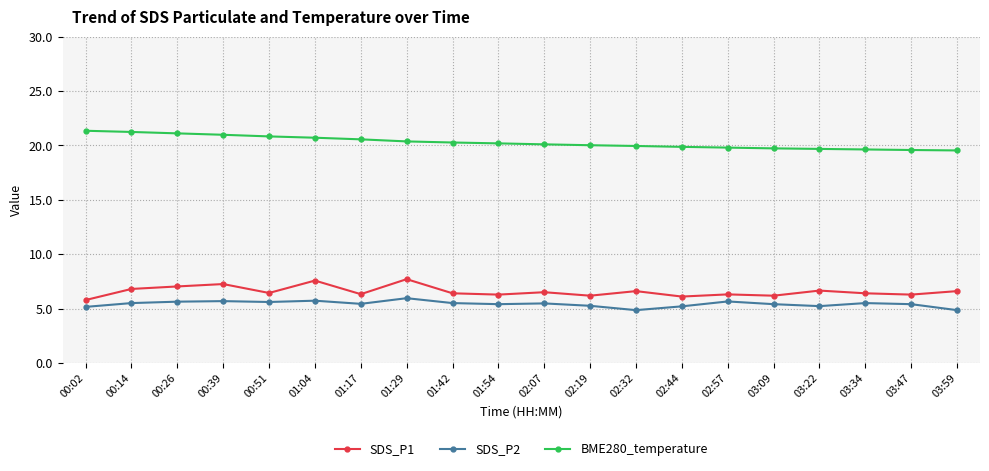

Is it true that SDS_P1 equals 10.0 at 00:39?

False